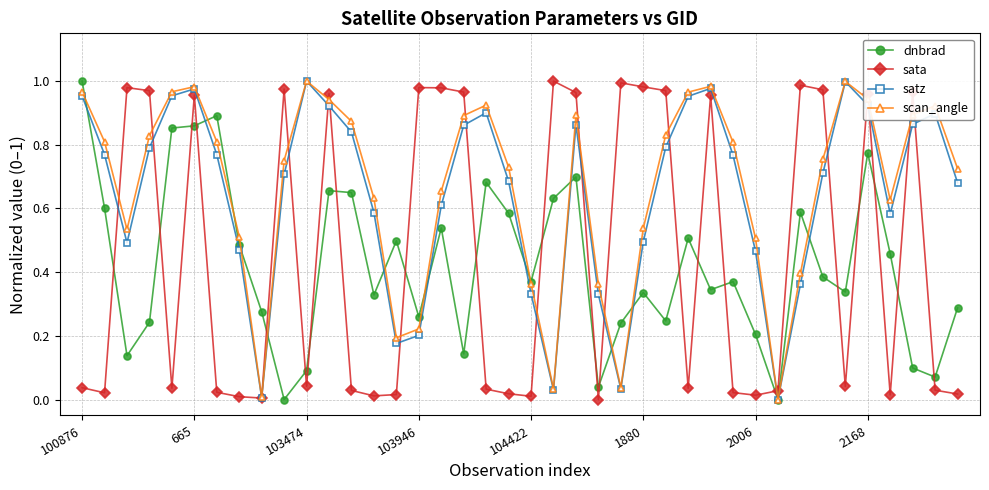

True or false: sata has more than 2 points higher than both neighbors.

True